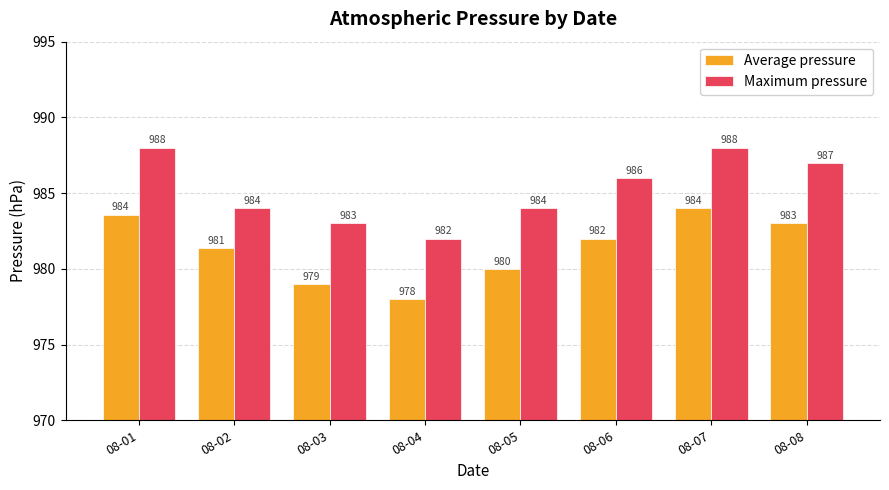

What is the maximum value shown in the chart?

988.0